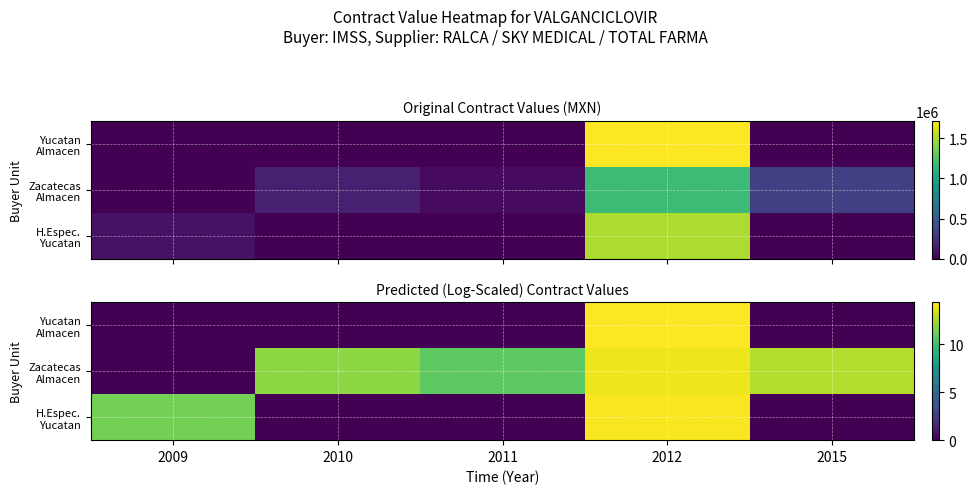

How many data points in H.Espec. Yucatan are above 0?

2